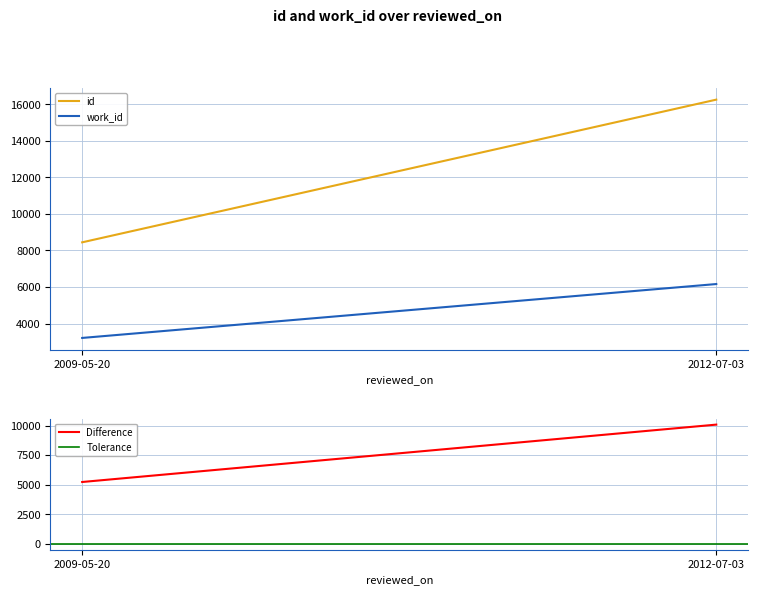

Which series has the largest range (max minus min)?

id